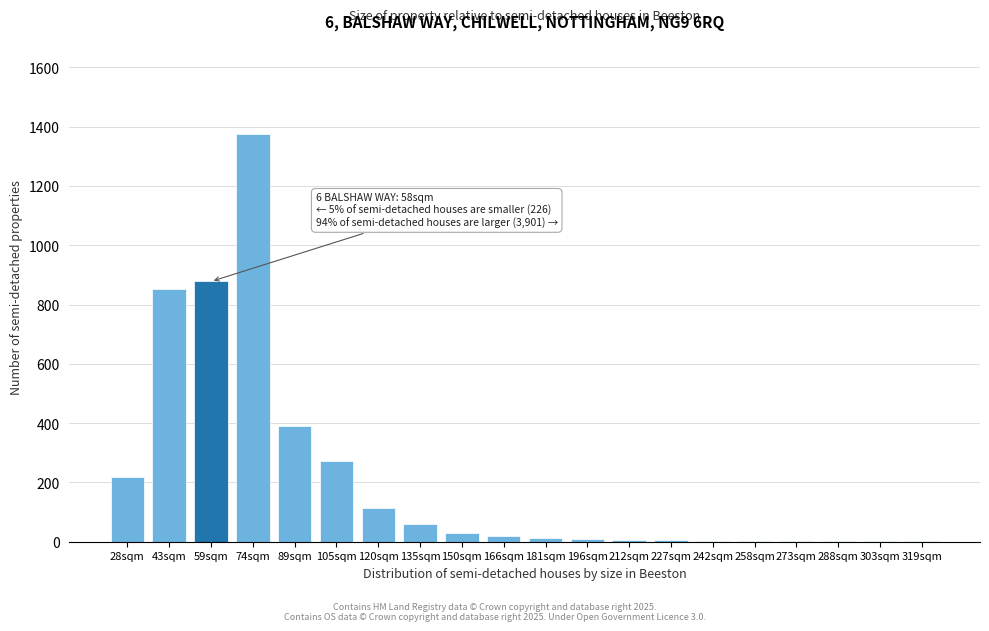

What is the ratio of the value at 105sqm to the value at 135sqm?

4.6